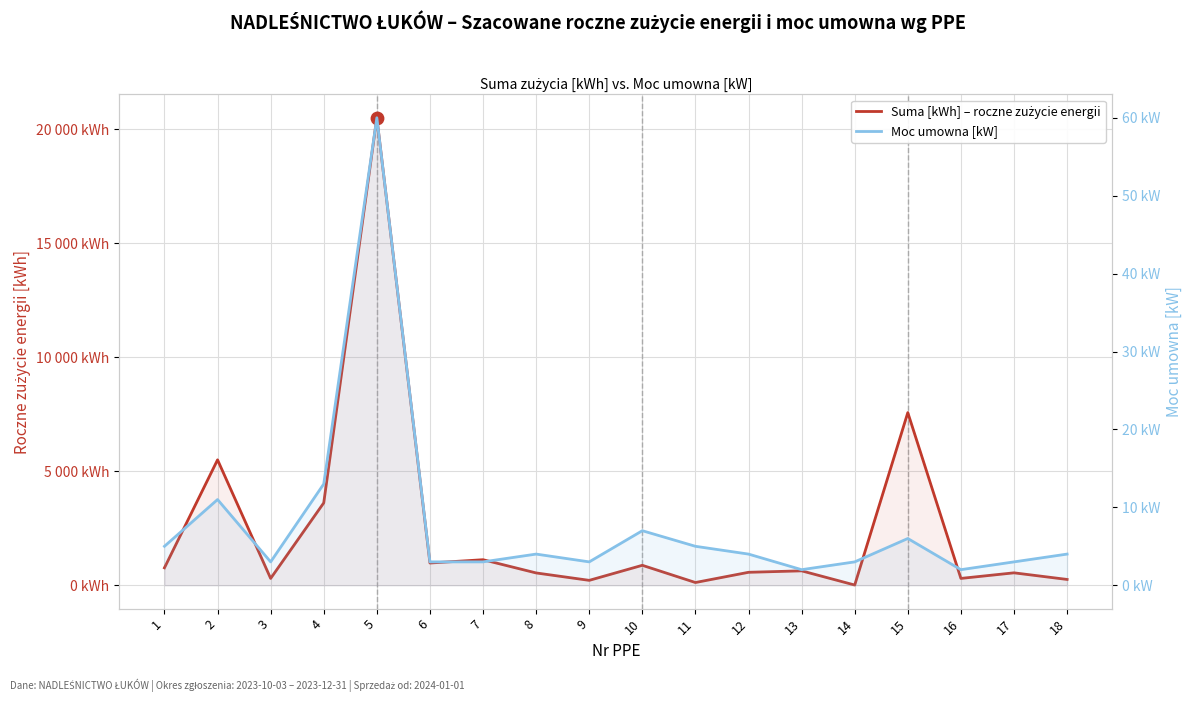

Which series contains the highest Y value?

Suma [kWh] – roczne zużycie energii